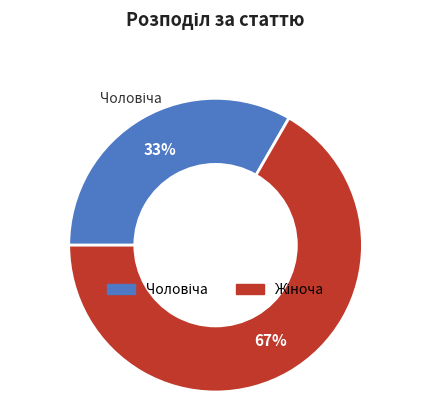

To the nearest percent, what is the average slice percentage?

50%